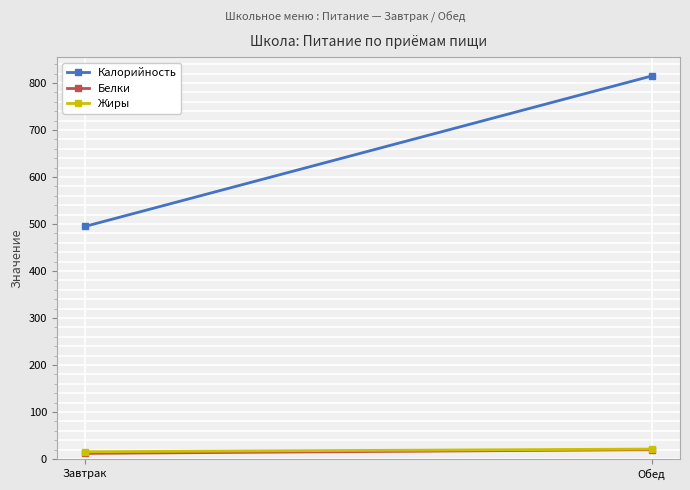

What is the difference between the highest and lowest values at Обед?

795.0